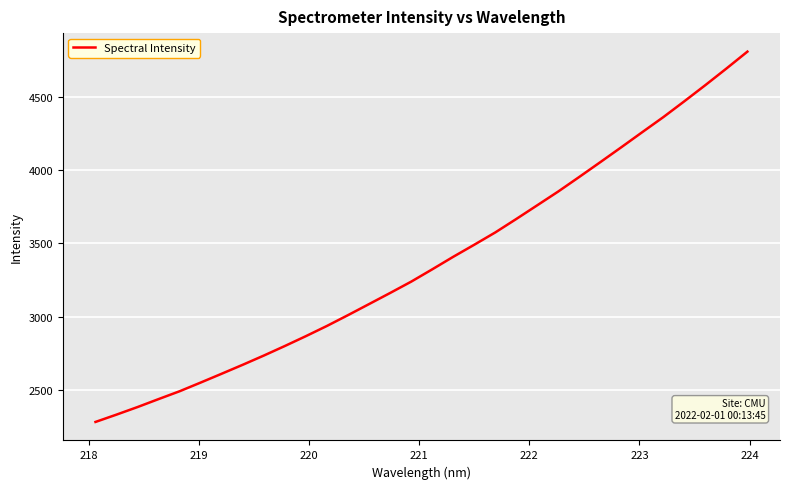

Reading right to left, what are all the values shown in this chart?

4809.7	4694.2	4581.1	4470.9	4362.7	4260.2	4156.8	4055.0	3954.1	3854.7	3760.4	3666.6	3574.6	3490.6	3408.2	3322.5	3238.4	3161.2	3085.5	3010.0	2936.3	2866.6	2799.3	2734.0	2671.1	2610.0	2549.6	2490.2	2436.6	2382.2	2330.5	2280.3